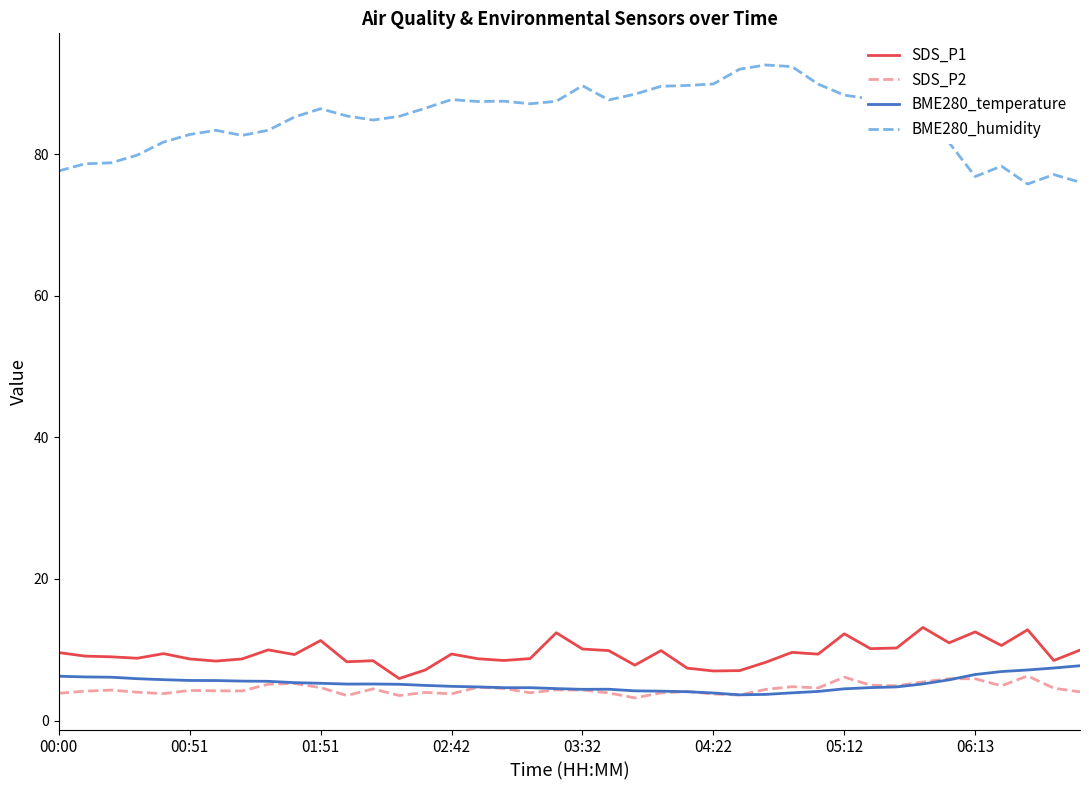

Which series has the widest spread of values?

BME280_humidity